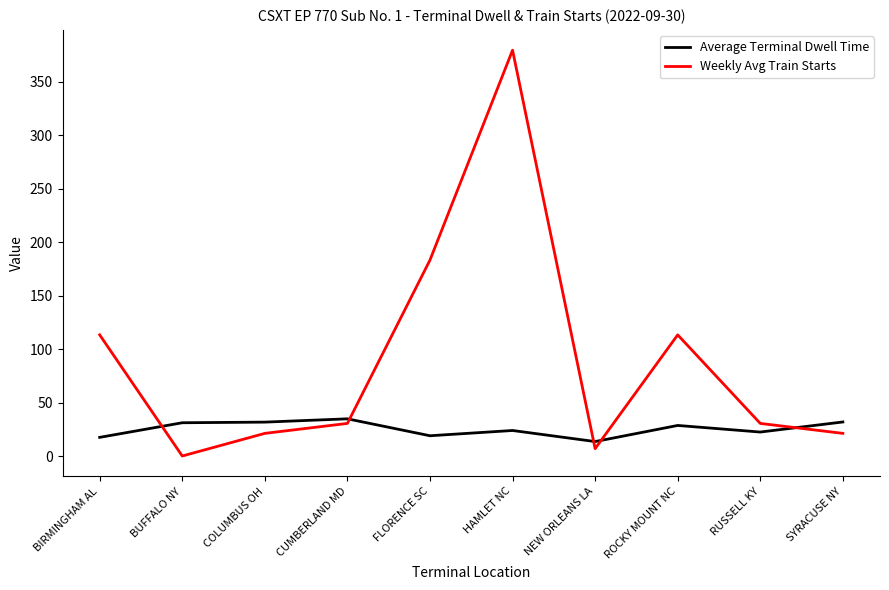

What is the difference between the maximum and minimum values in the Weekly Avg Train Starts series?

379.0